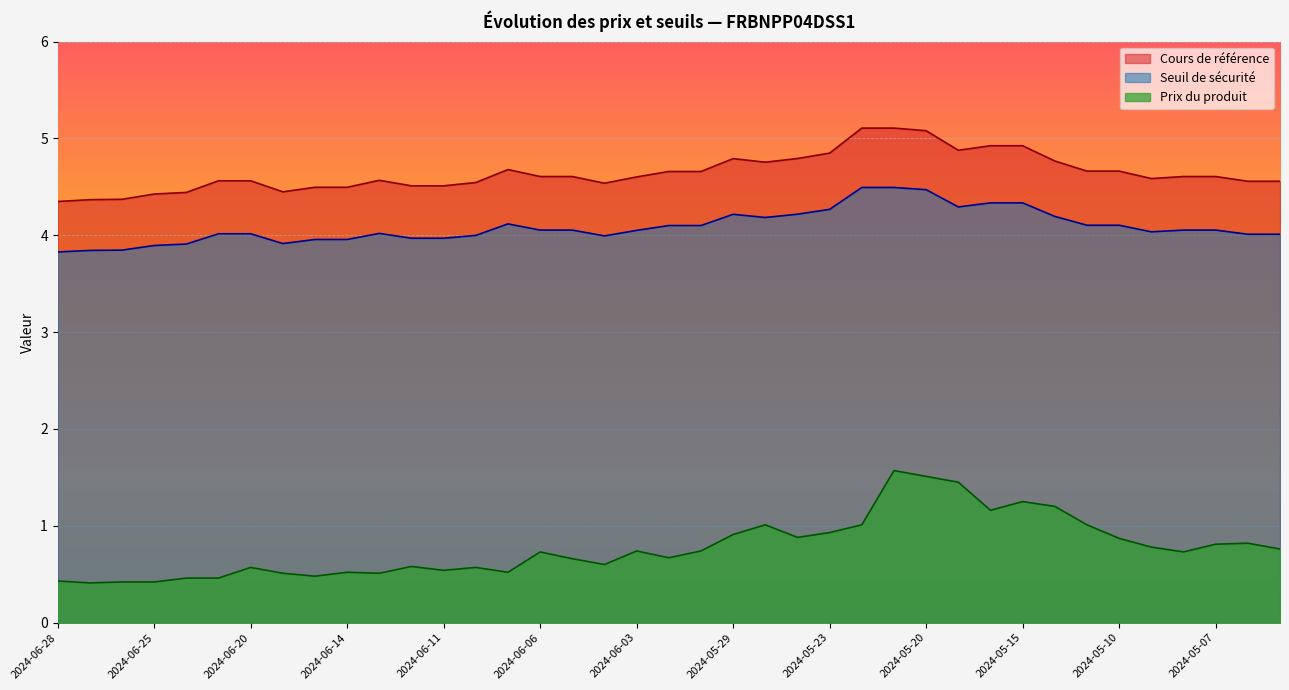

The value of Seuil de sécurité at 2024-06-27 is 5.7. True or false?

False